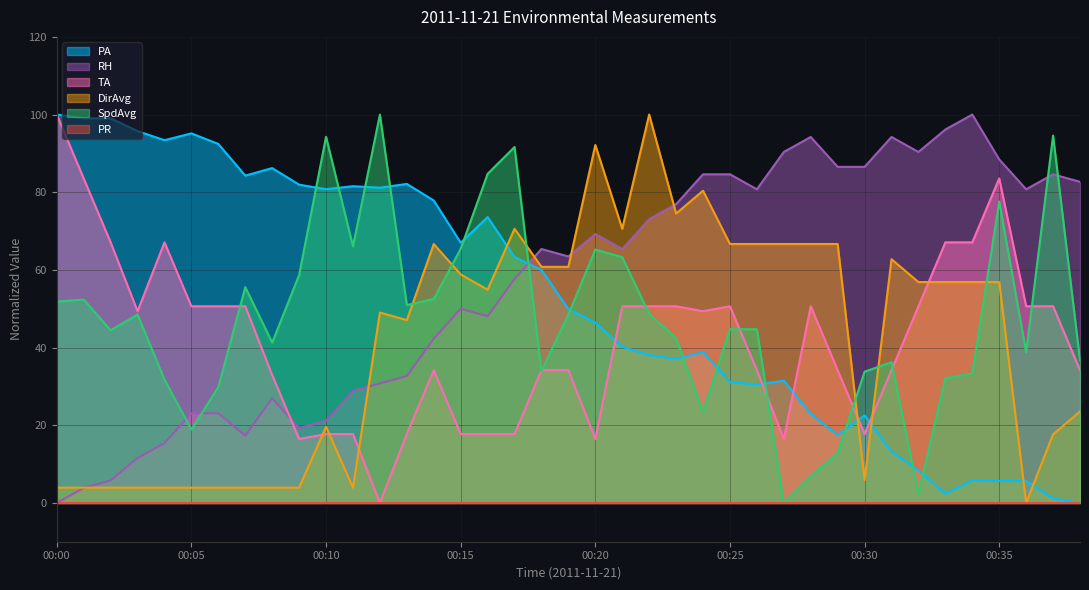

The value of DirAvg at 00:29 is 66.7. True or false?

True